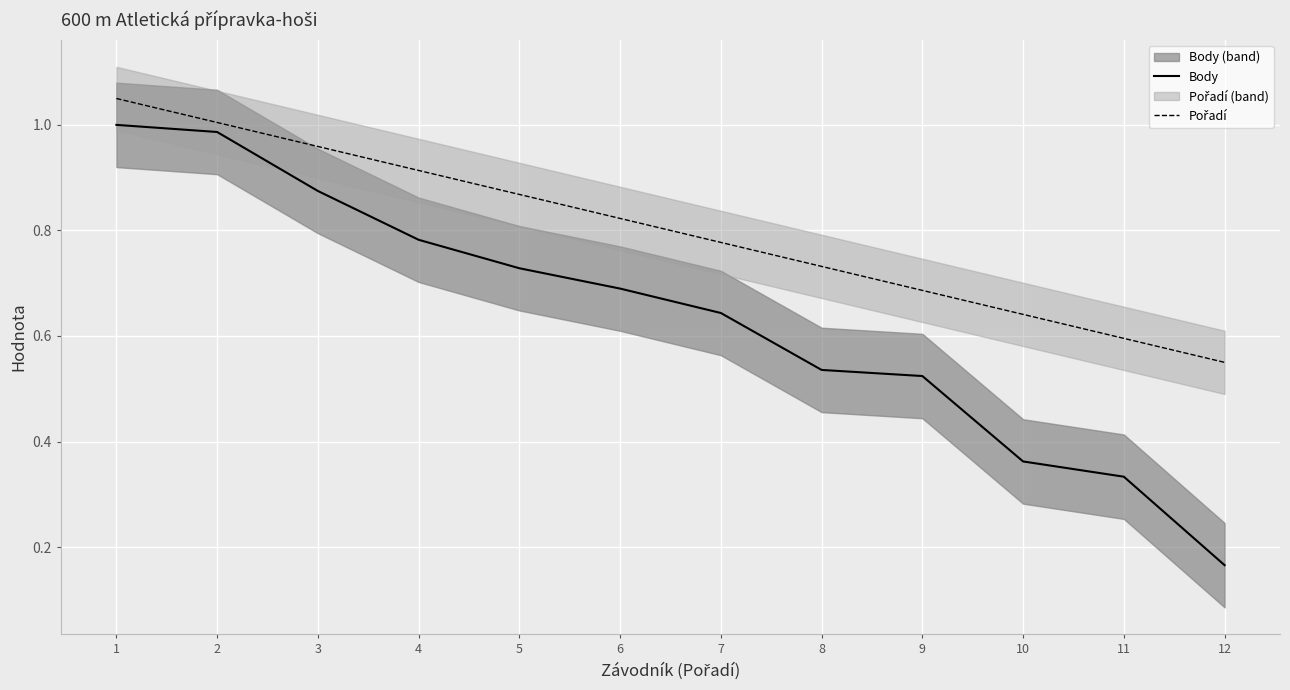

What is the minimum value shown in the chart?

0.2